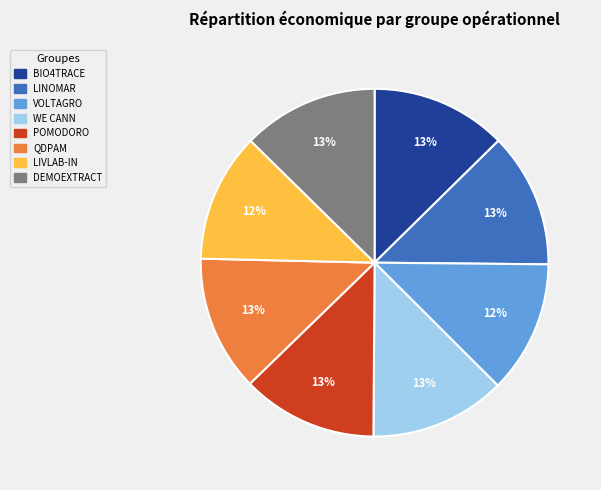

Does POMODORO account for over 50% of the chart?

No